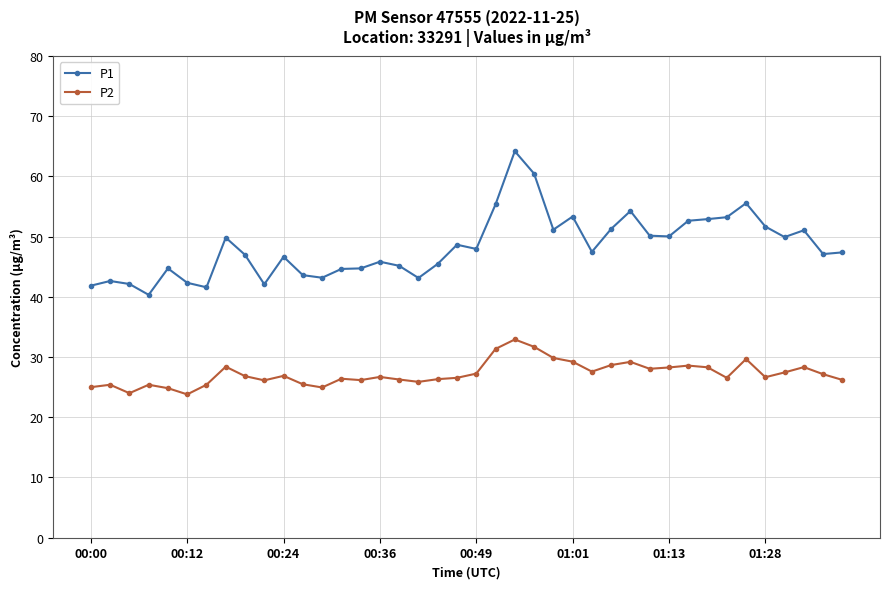

How many series are shown in this chart?

2